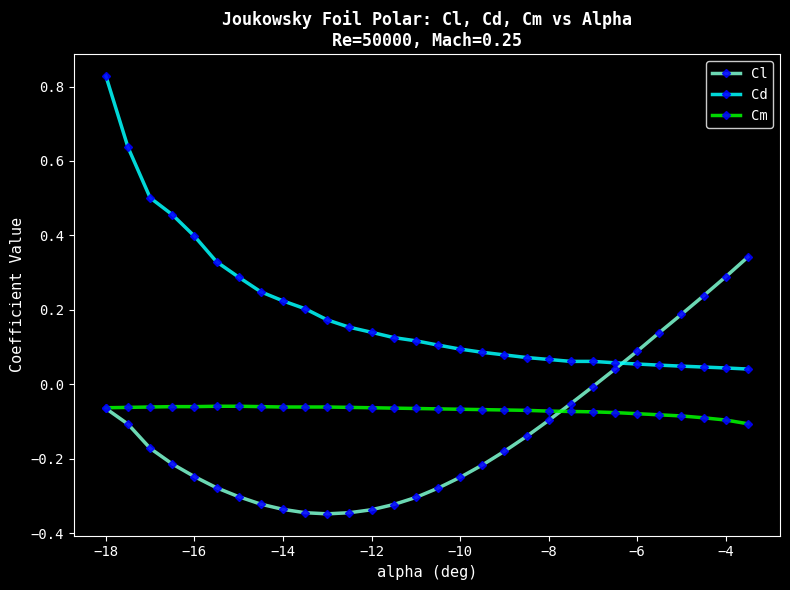

Rank the series by their maximum value, from highest to lowest.

Cd, Cl, Cm